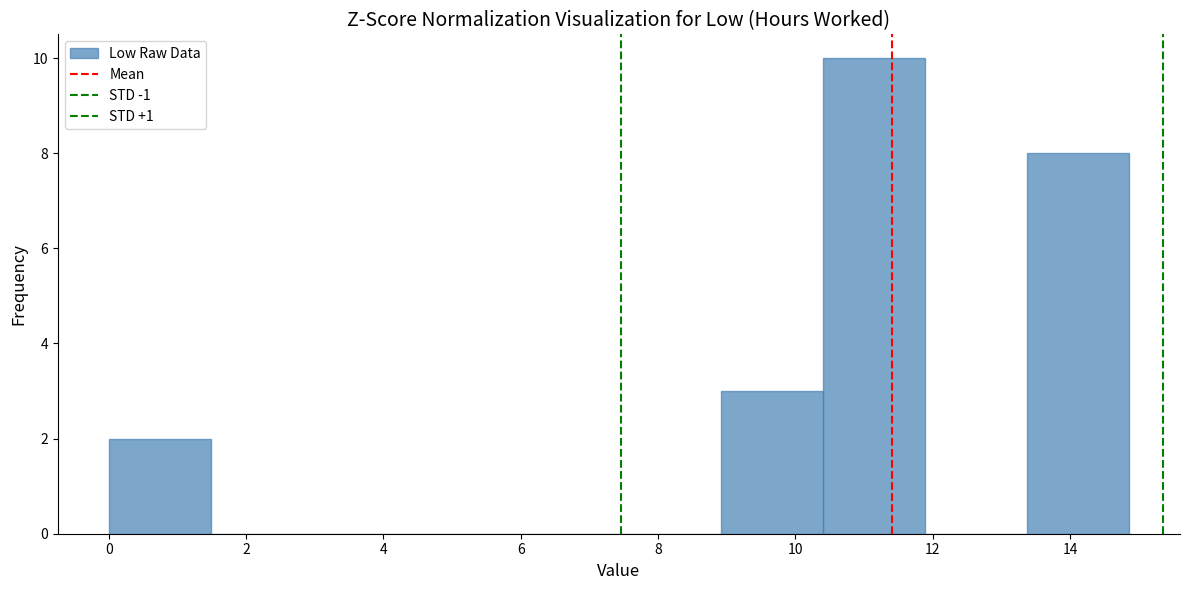

Which range on the x-axis has the tallest bar?

10.4 to 11.8